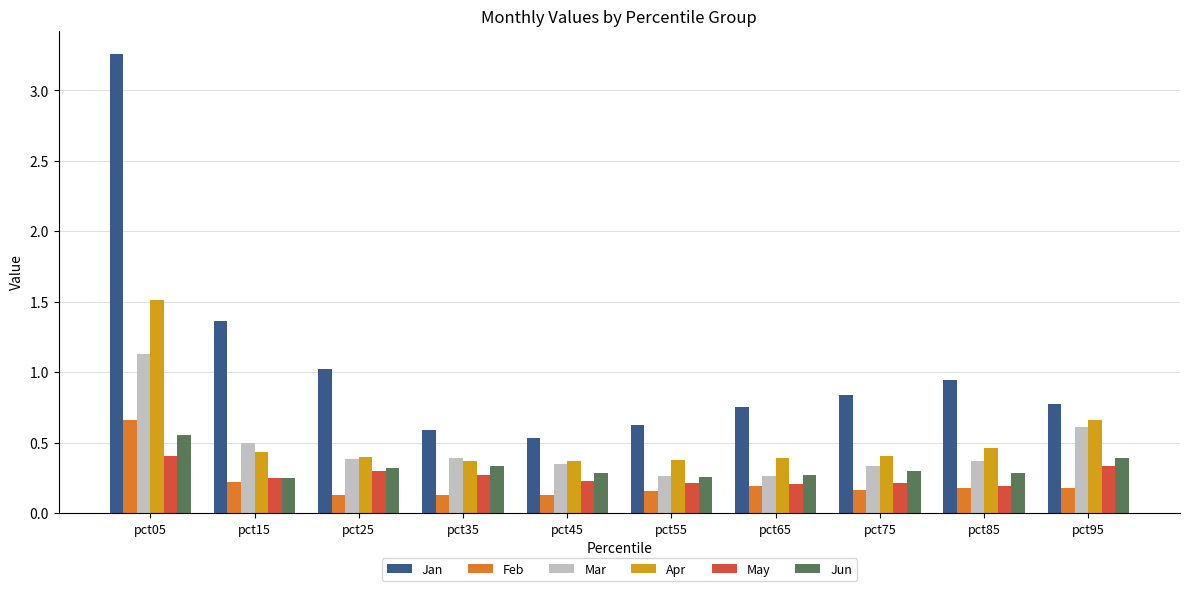

Is it true that Jun equals 0.8 at pct05?

False